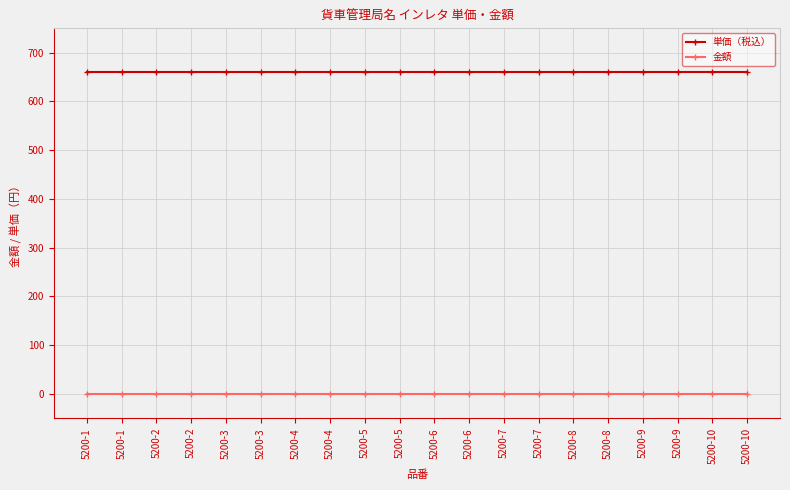

Reading right to left, extract all data points from this chart.

単価（税込）: 660	660	660	660	660	660	660	660	660	660	660	660	660	660	660	660	660	660	660	660
金額: 0	0	0	0	0	0	0	0	0	0	0	0	0	0	0	0	0	0	0	0